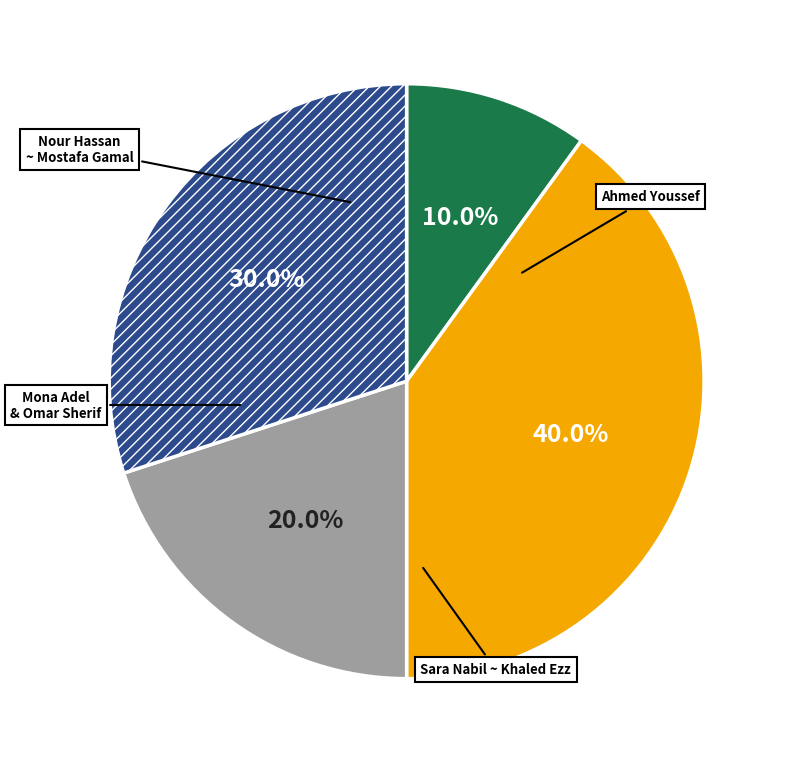

Is there any slice that represents more than half of the pie?

No